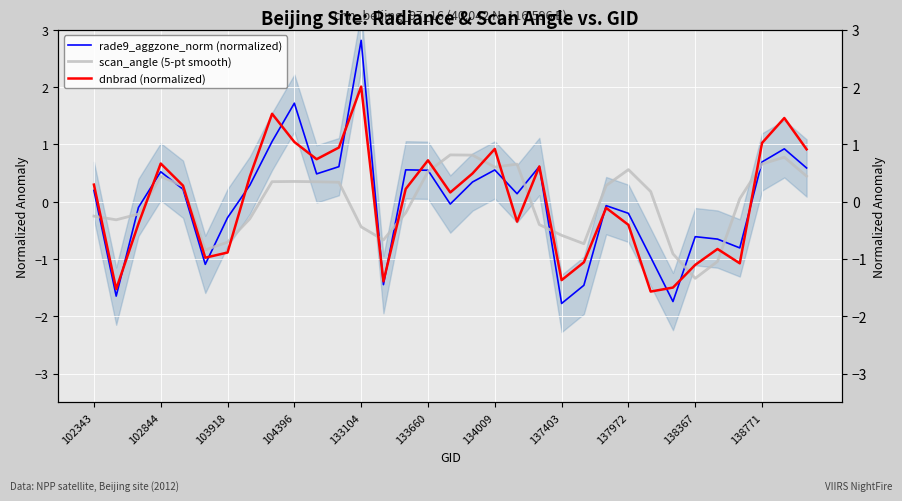

How many values in the rade9_aggzone_norm (normalized) series exceed 0?

18